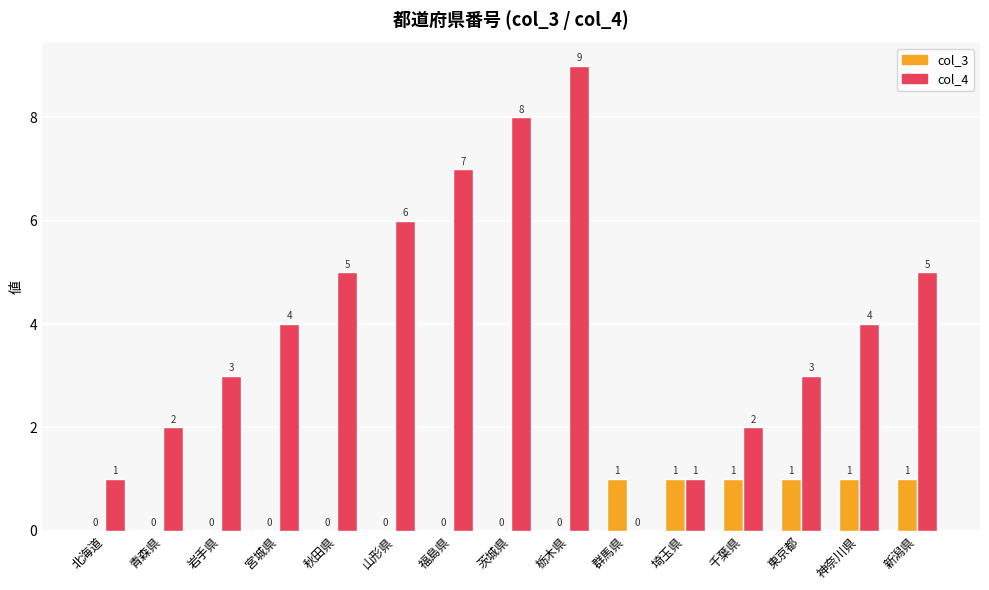

The col_3 series shows 1 at 新潟県. True or false?

True